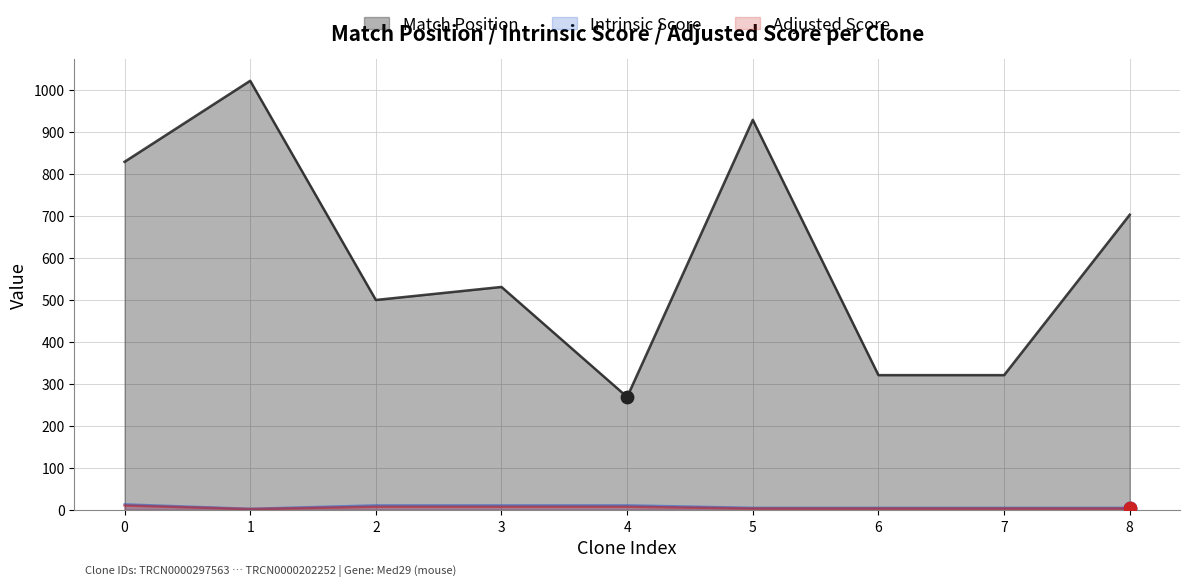

Which series has the largest total across all categories?

Match Position